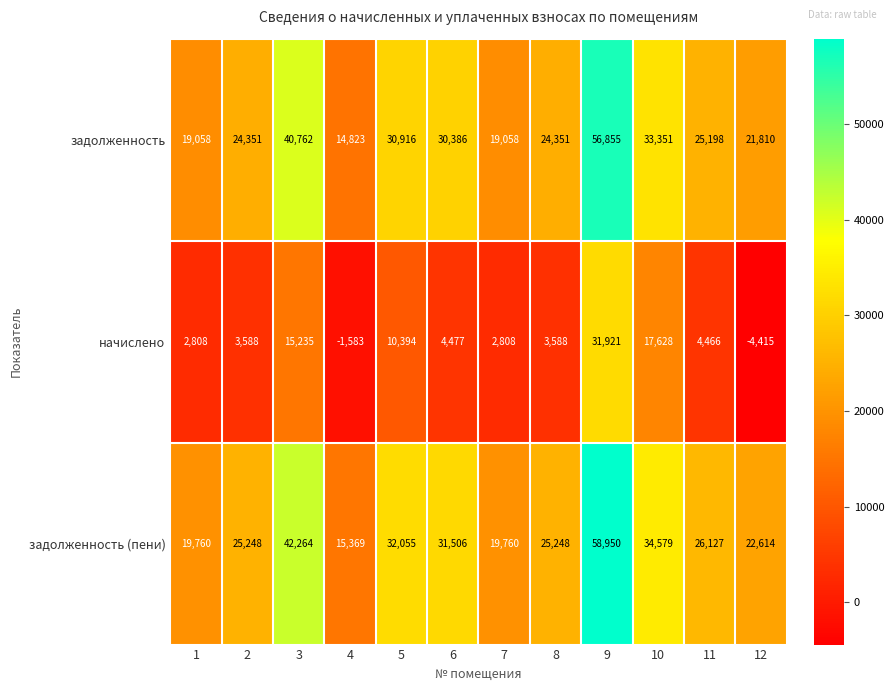

True or false: начислено has a value of 1630 at 2.

False